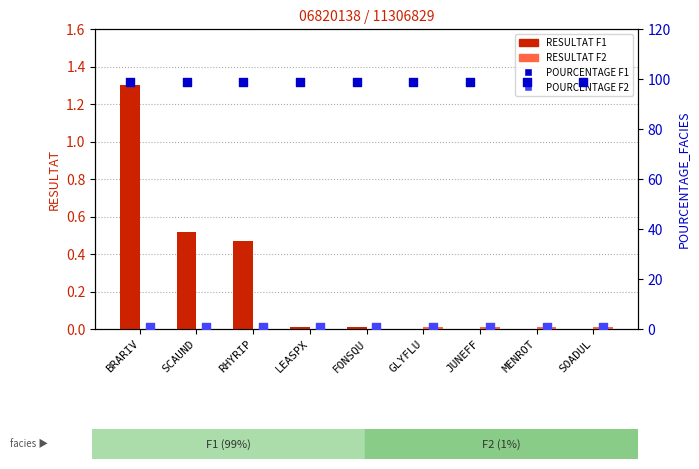

Which series has the largest total across all categories?

POURCENTAGE_FACIES F1